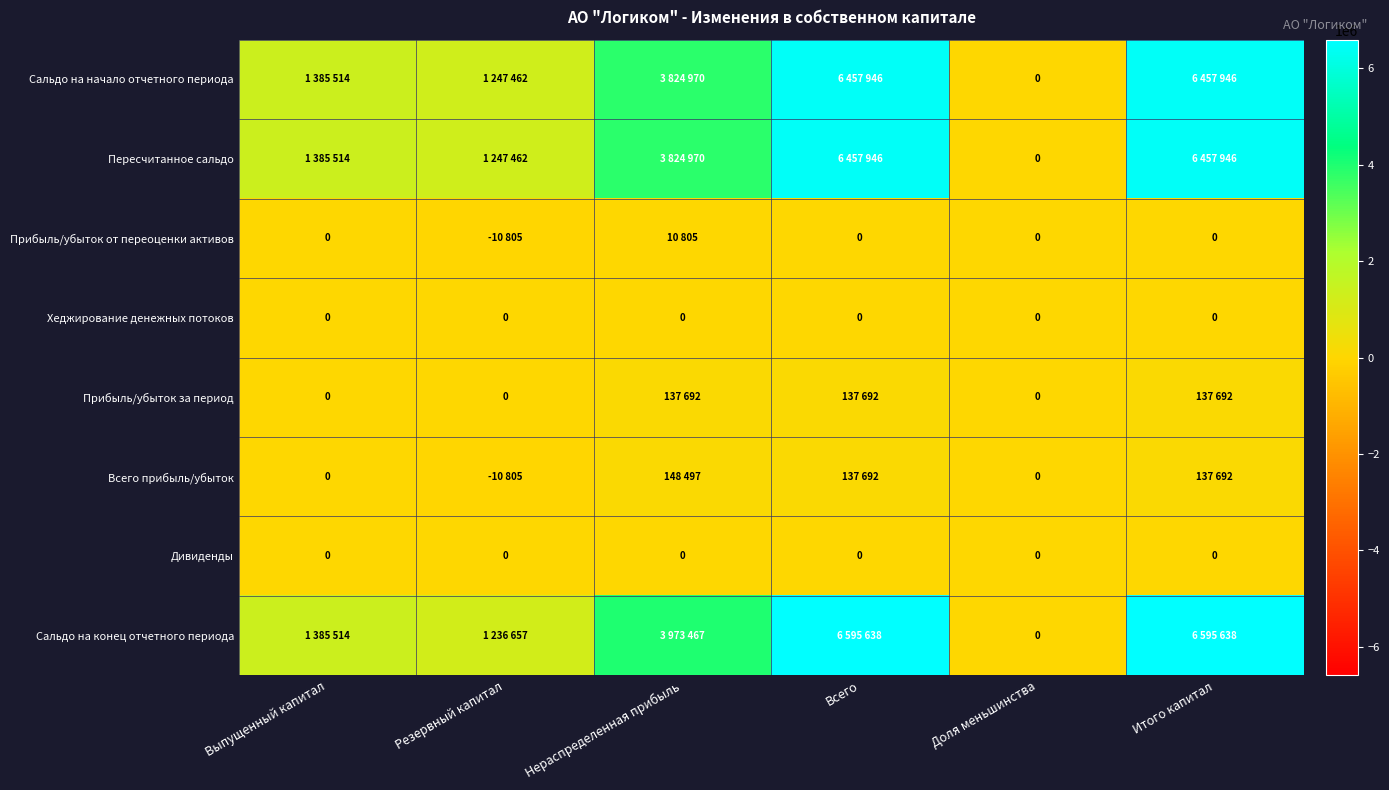

Is it true that Хеджирование денежных потоков equals 0 at Нераспределенная прибыль?

True